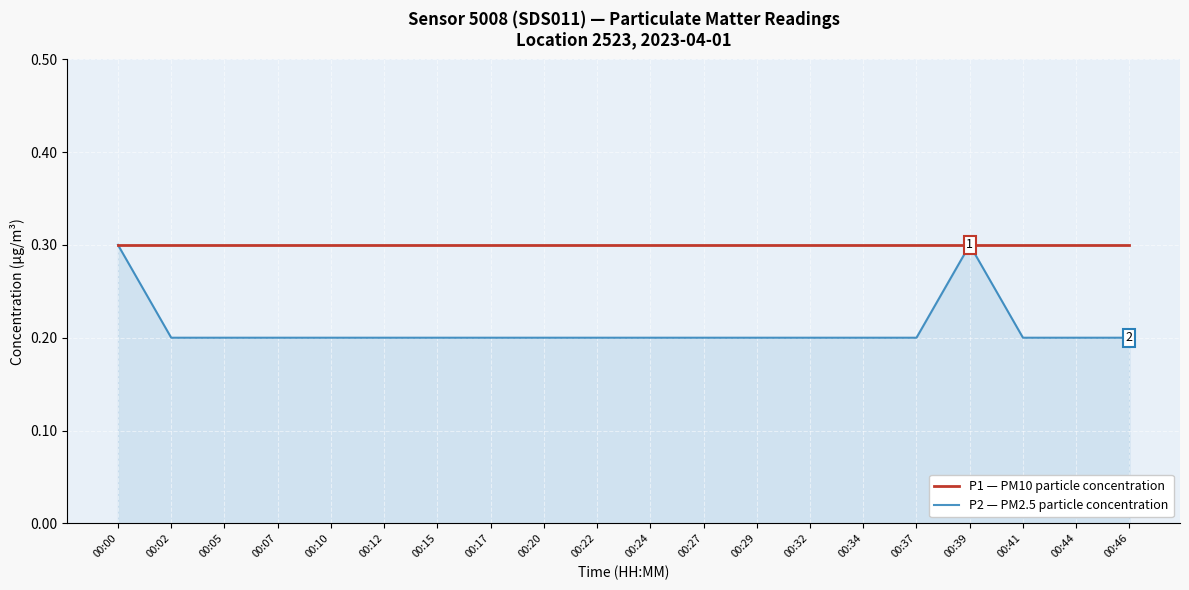

What is the highest value of the P2 — PM2.5 particle concentration series?

0.3